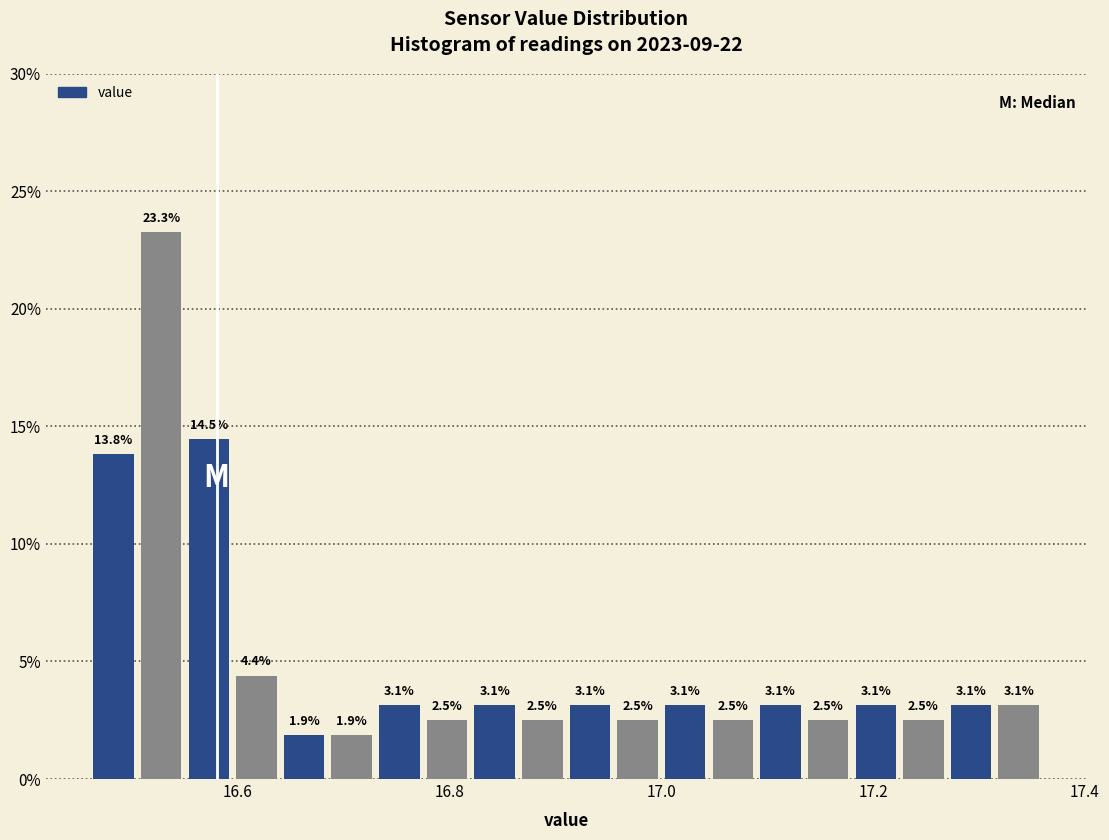

Around what value on the x-axis is the tallest bar? Give the approximate position of its centre, as read against the axis.

16.52